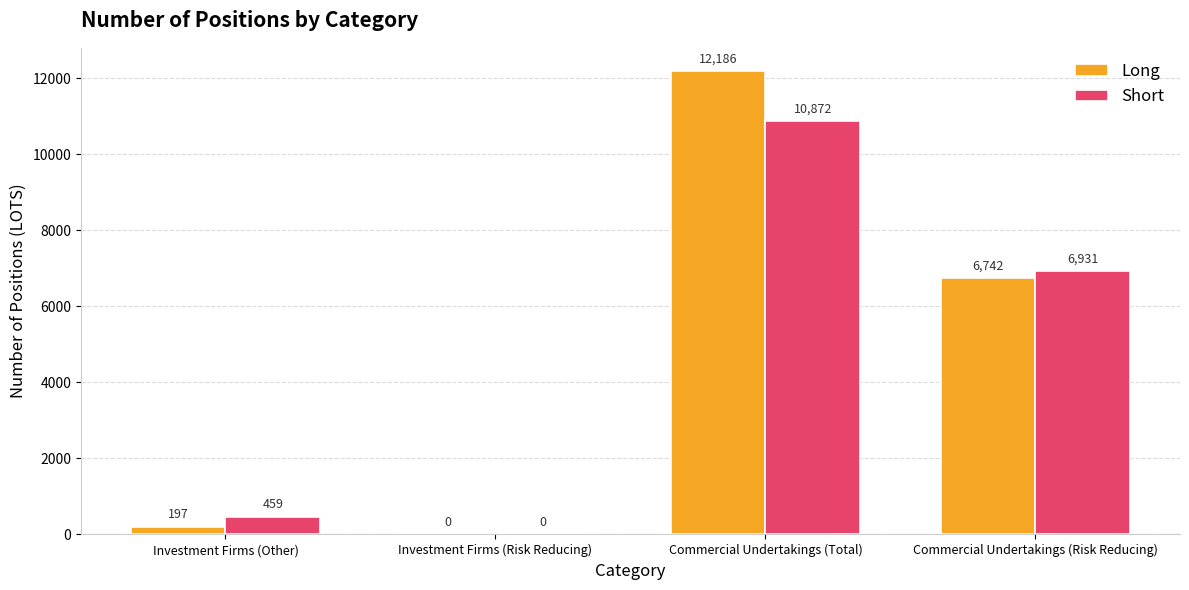

What is the sum of the Short values at Commercial Undertakings (Total) and Commercial Undertakings (Risk Reducing)?

17803